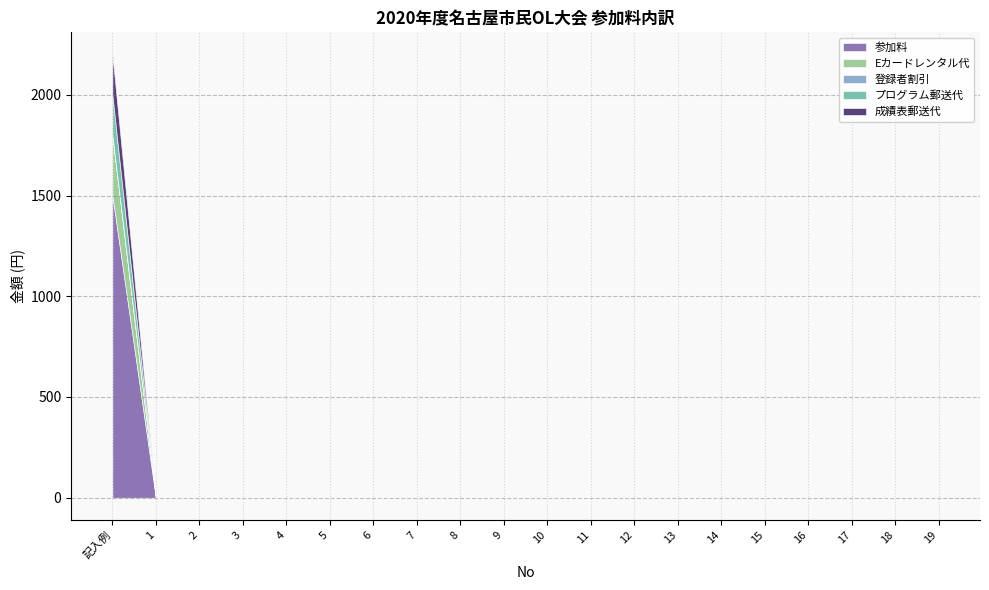

True or false: プログラム郵送代 and 登録者割引 intersect in this chart.

False